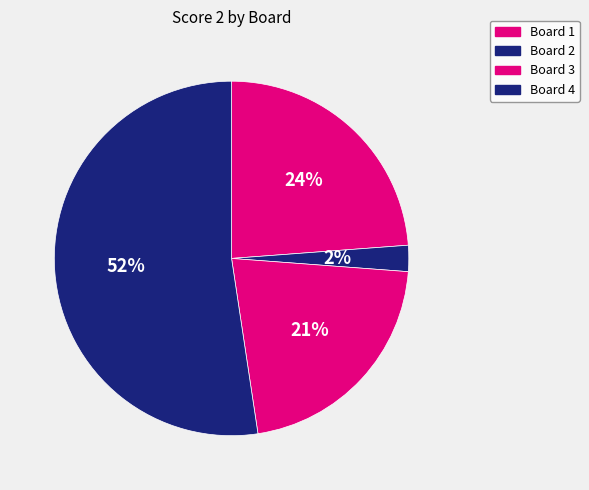

To the nearest percent, what percentage of the pie is Board 4?

52%